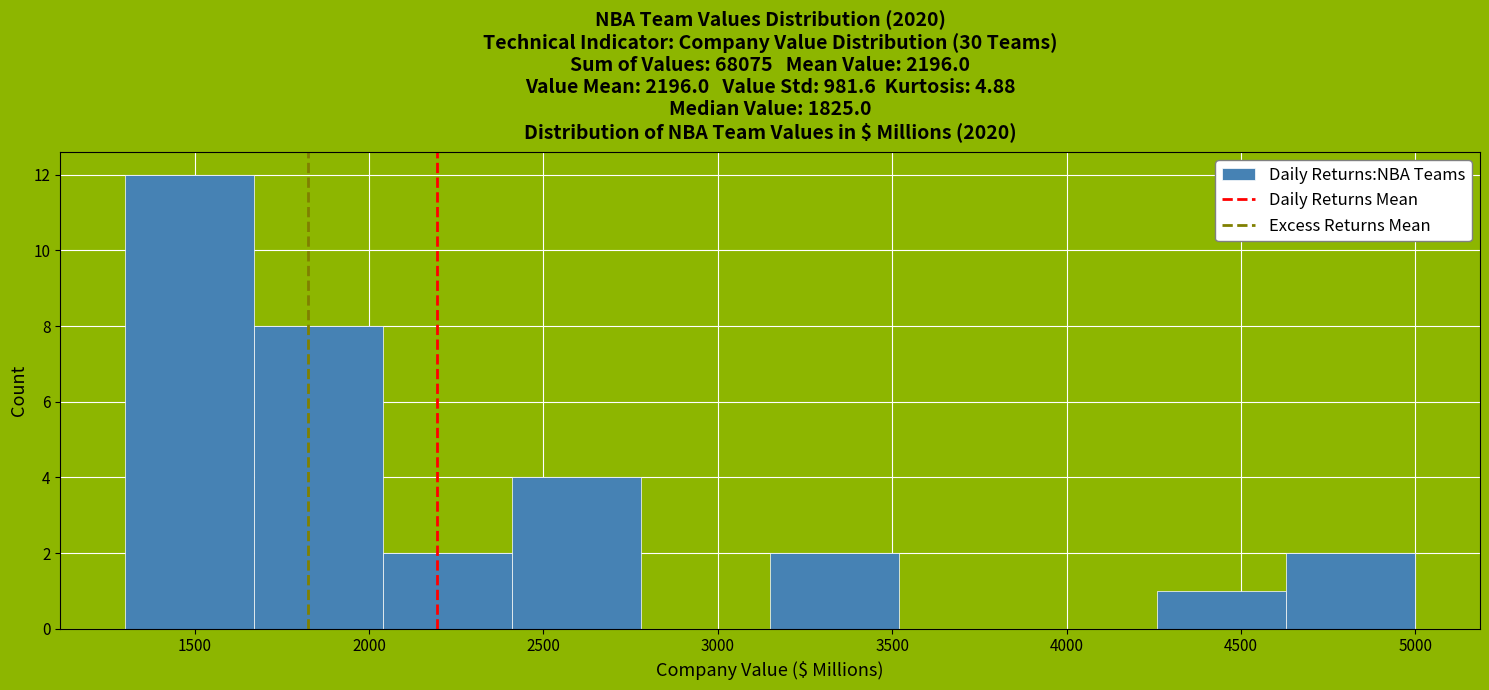

Which range on the x-axis has the tallest bar?

1300 to 1670